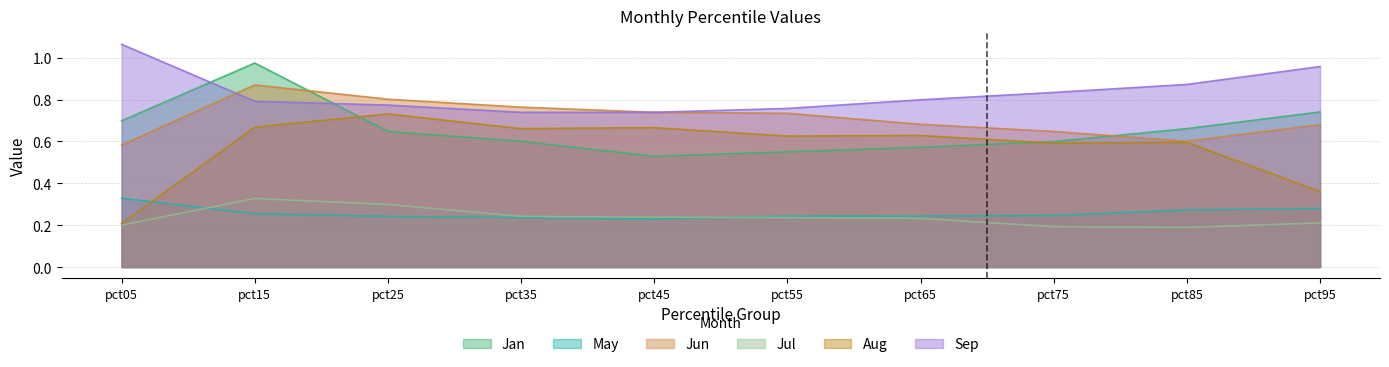

Reading left to right, what are all the values shown in this chart?

Jan: pct05=0.7	pct15=1.0	pct25=0.6	pct35=0.6	pct45=0.5	pct55=0.6	pct65=0.6	pct75=0.6	pct85=0.7	pct95=0.7
May: pct05=0.3	pct15=0.3	pct25=0.2	pct35=0.2	pct45=0.2	pct55=0.2	pct65=0.2	pct75=0.2	pct85=0.3	pct95=0.3
Jun: pct05=0.6	pct15=0.9	pct25=0.8	pct35=0.8	pct45=0.7	pct55=0.7	pct65=0.7	pct75=0.6	pct85=0.6	pct95=0.7
Jul: pct05=0.2	pct15=0.3	pct25=0.3	pct35=0.2	pct45=0.2	pct55=0.2	pct65=0.2	pct75=0.2	pct85=0.2	pct95=0.2
Aug: pct05=0.2	pct15=0.7	pct25=0.7	pct35=0.7	pct45=0.7	pct55=0.6	pct65=0.6	pct75=0.6	pct85=0.6	pct95=0.4
Sep: pct05=1.1	pct15=0.8	pct25=0.8	pct35=0.7	pct45=0.7	pct55=0.8	pct65=0.8	pct75=0.8	pct85=0.9	pct95=1.0